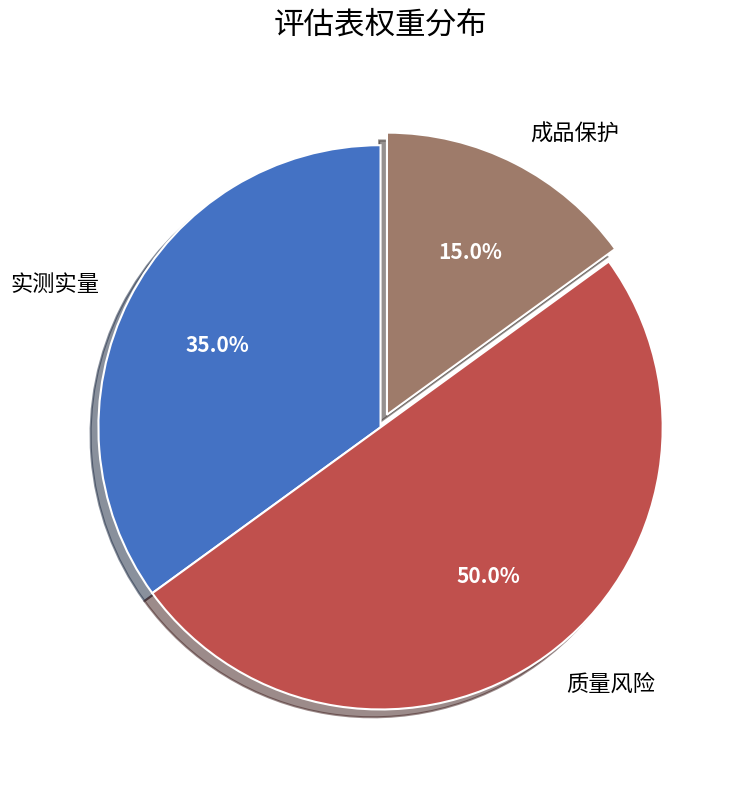

Count the number of slices in the pie.

3